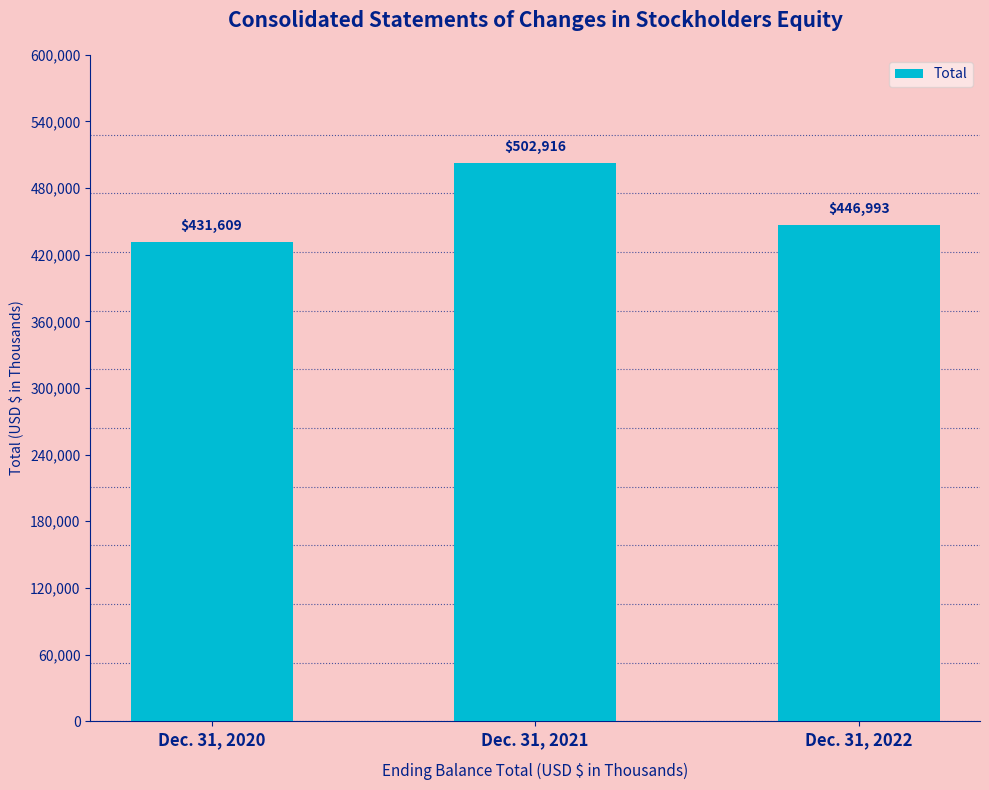

What is the ratio of the value at Dec. 31, 2020 to the value at Dec. 31, 2022?

1.0